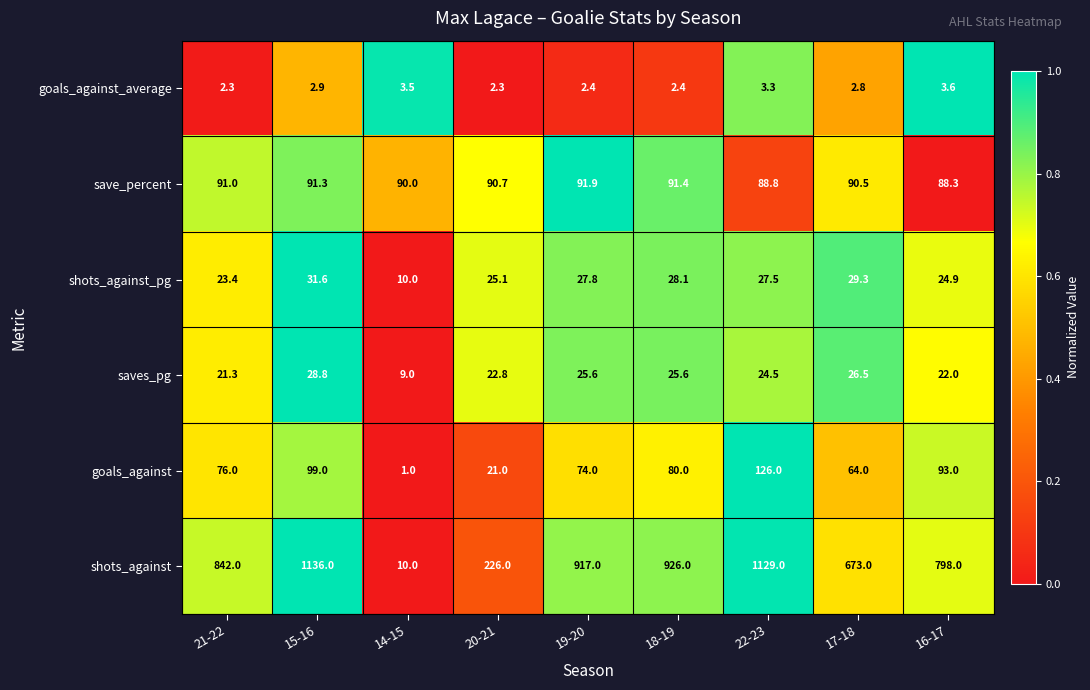

Which label corresponds to the largest value in the chart?

15-16